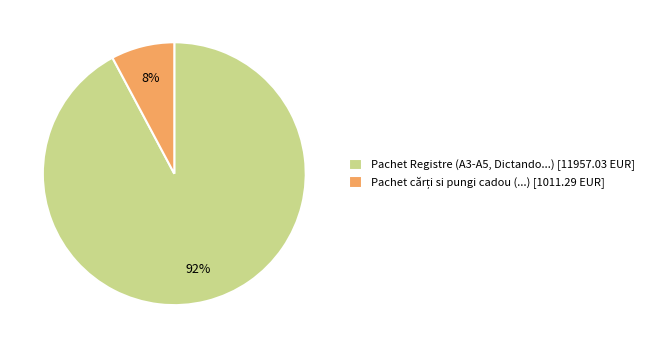

Which category has the biggest portion of the pie?

Pachet Registre (A3-A5, Dictando...) [11957.03 EUR]